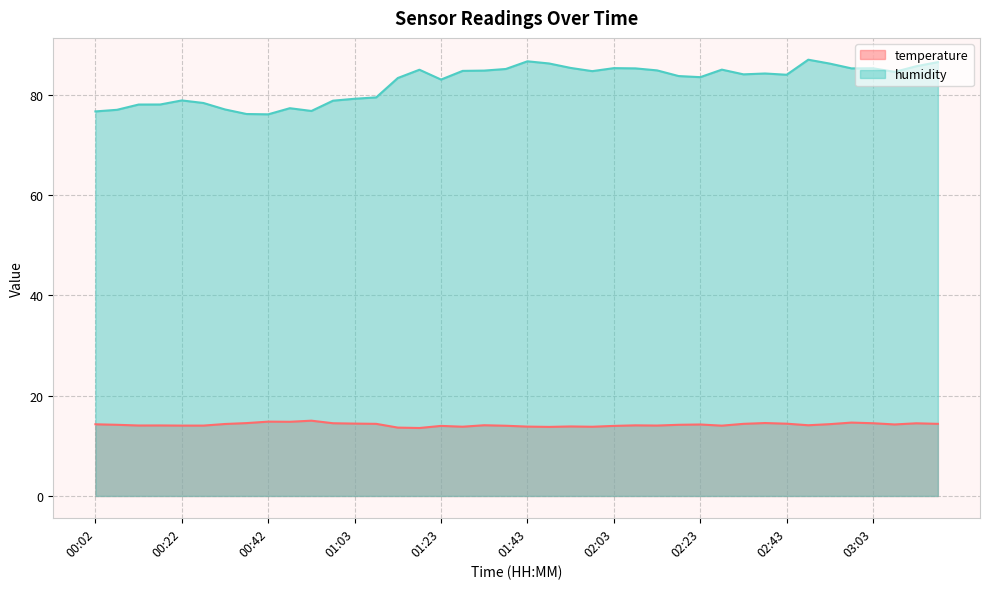

True or false: humidity and temperature intersect in this chart.

False